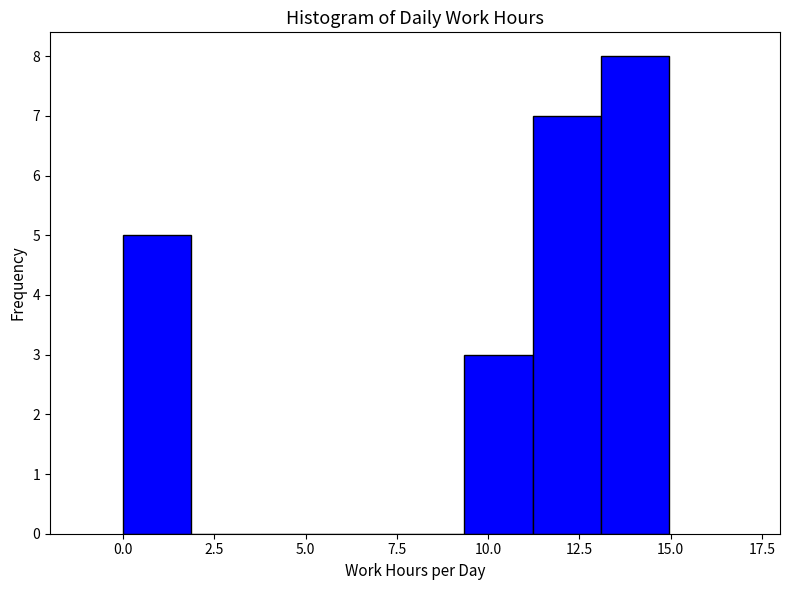

Around what value on the x-axis is the tallest bar? Give the approximate position of its centre, as read against the axis.

14.0